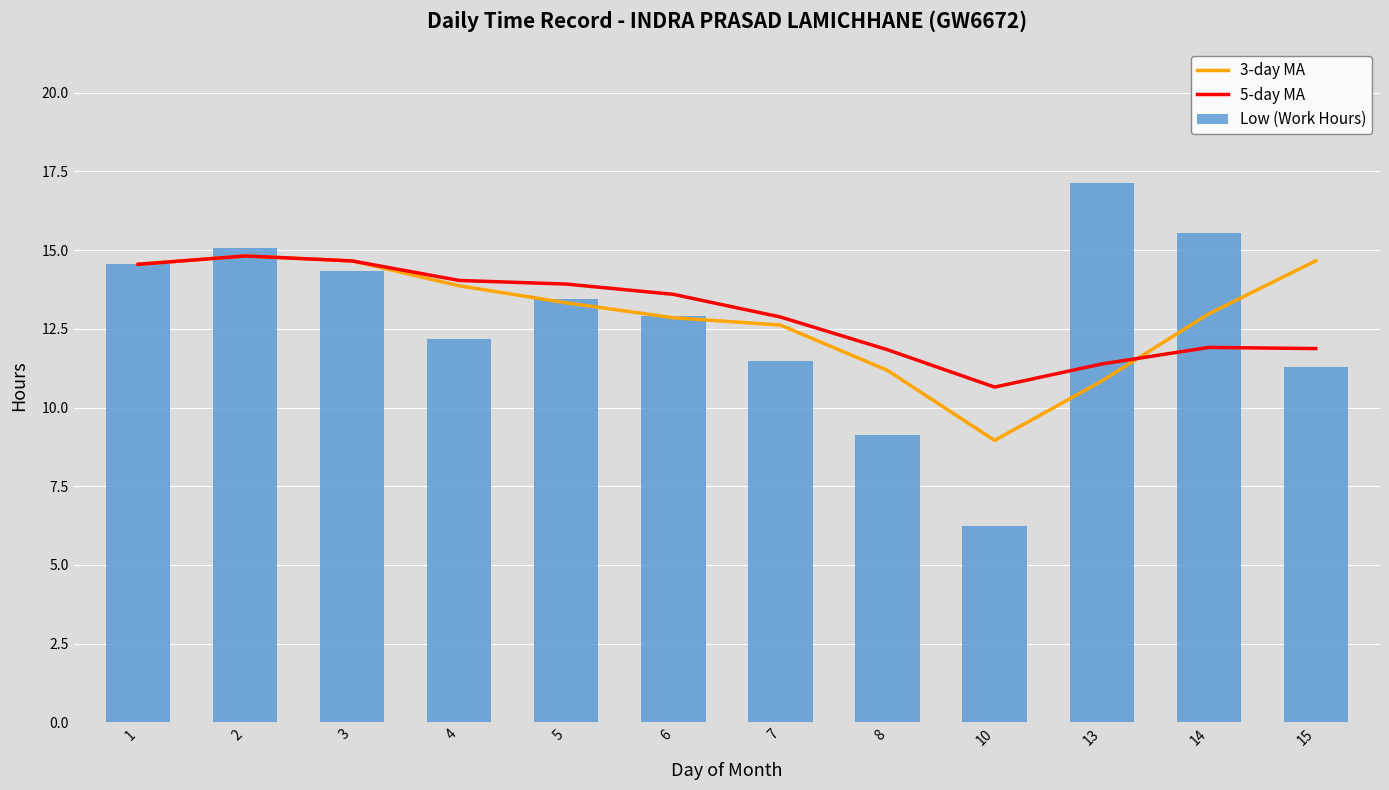

At which label is 5-day MA closest to 12?

14